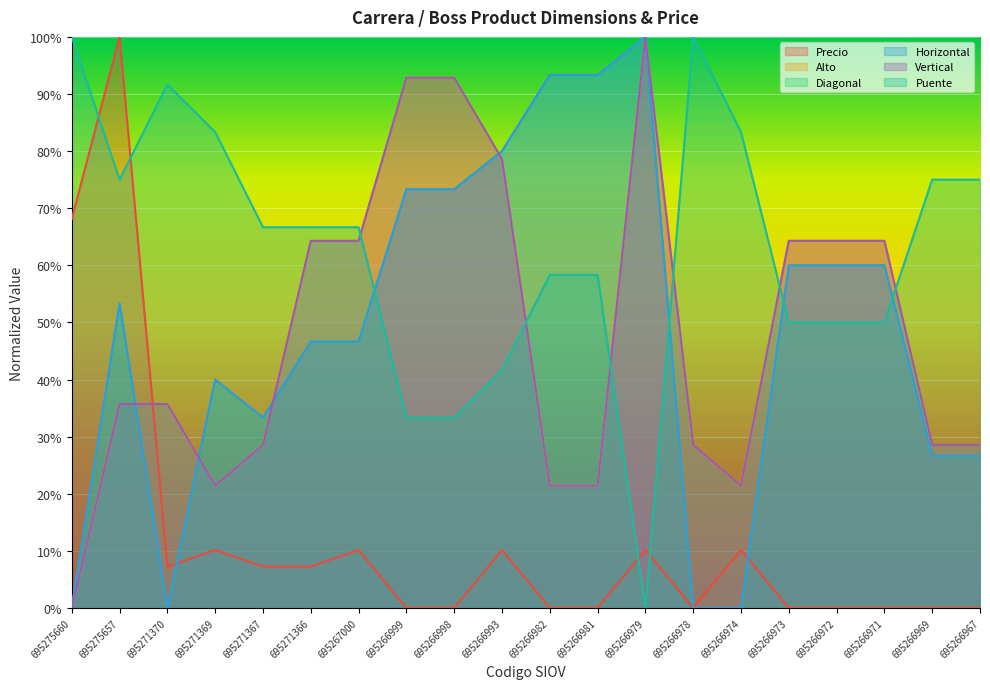

The Alto series shows 0.8 at 695266993. True or false?

True